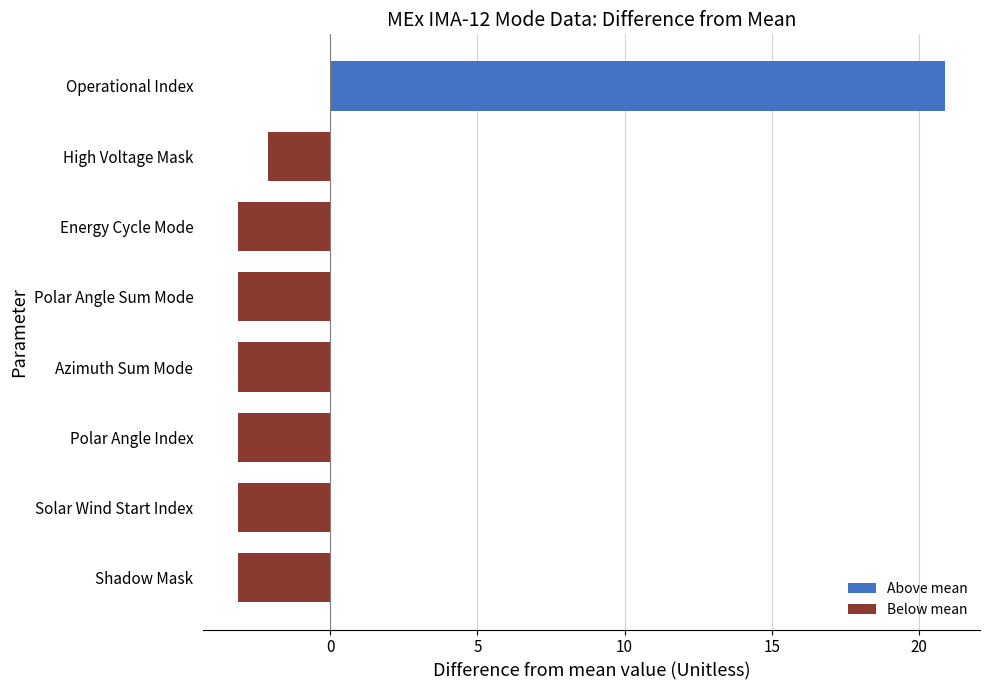

How many distinct data groups are displayed?

1